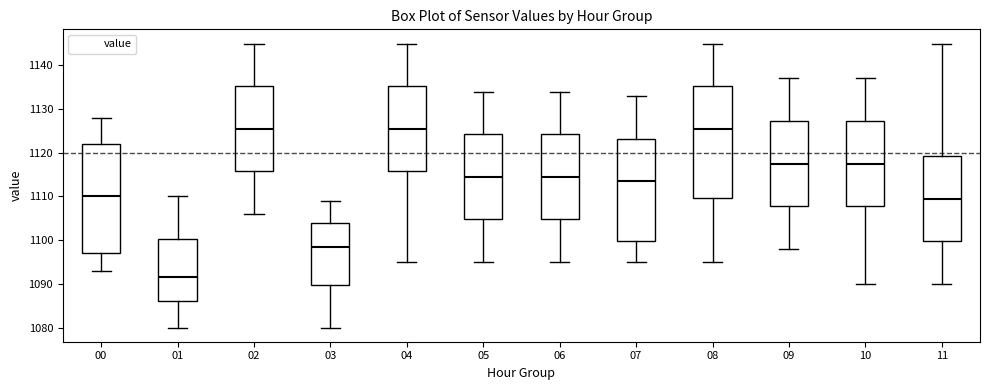

Reading left to right, transcribe this box plot: for each box, give where its median line is, the range the box spans, and where its two whiskers end, as read against the y-axis. The values are not printed on the chart, so give them approximately, as read against the axis.

00: median 1110, box 1097 to 1122, whiskers 1093 to 1128
01: median 1092, box 1086 to 1100, whiskers 1080 to 1110
02: median 1126, box 1116 to 1135, whiskers 1106 to 1145
03: median 1099, box 1090 to 1104, whiskers 1080 to 1109
04: median 1126, box 1116 to 1135, whiskers 1095 to 1145
05: median 1115, box 1105 to 1124, whiskers 1095 to 1134
06: median 1115, box 1105 to 1124, whiskers 1095 to 1134
07: median 1114, box 1100 to 1123, whiskers 1095 to 1133
08: median 1126, box 1110 to 1135, whiskers 1095 to 1145
09: median 1118, box 1108 to 1127, whiskers 1098 to 1137
10: median 1118, box 1108 to 1127, whiskers 1090 to 1137
11: median 1110, box 1100 to 1119, whiskers 1090 to 1145